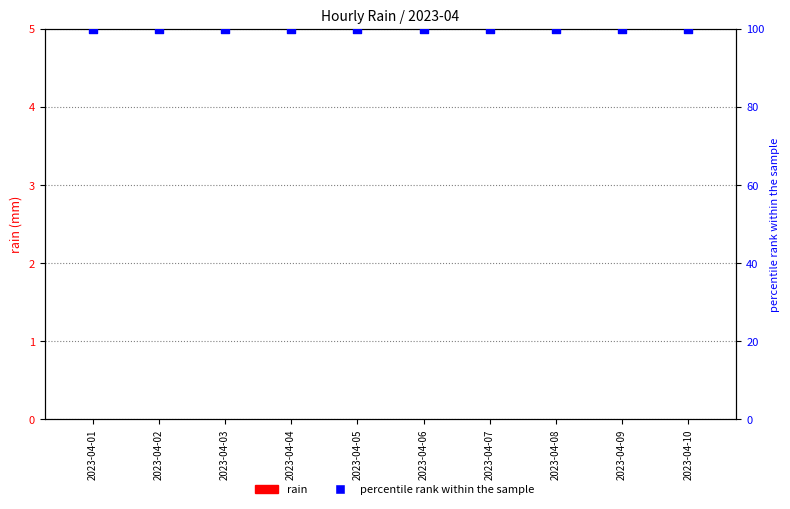

What are all the series names shown in the legend?

rain, percentile rank within the sample